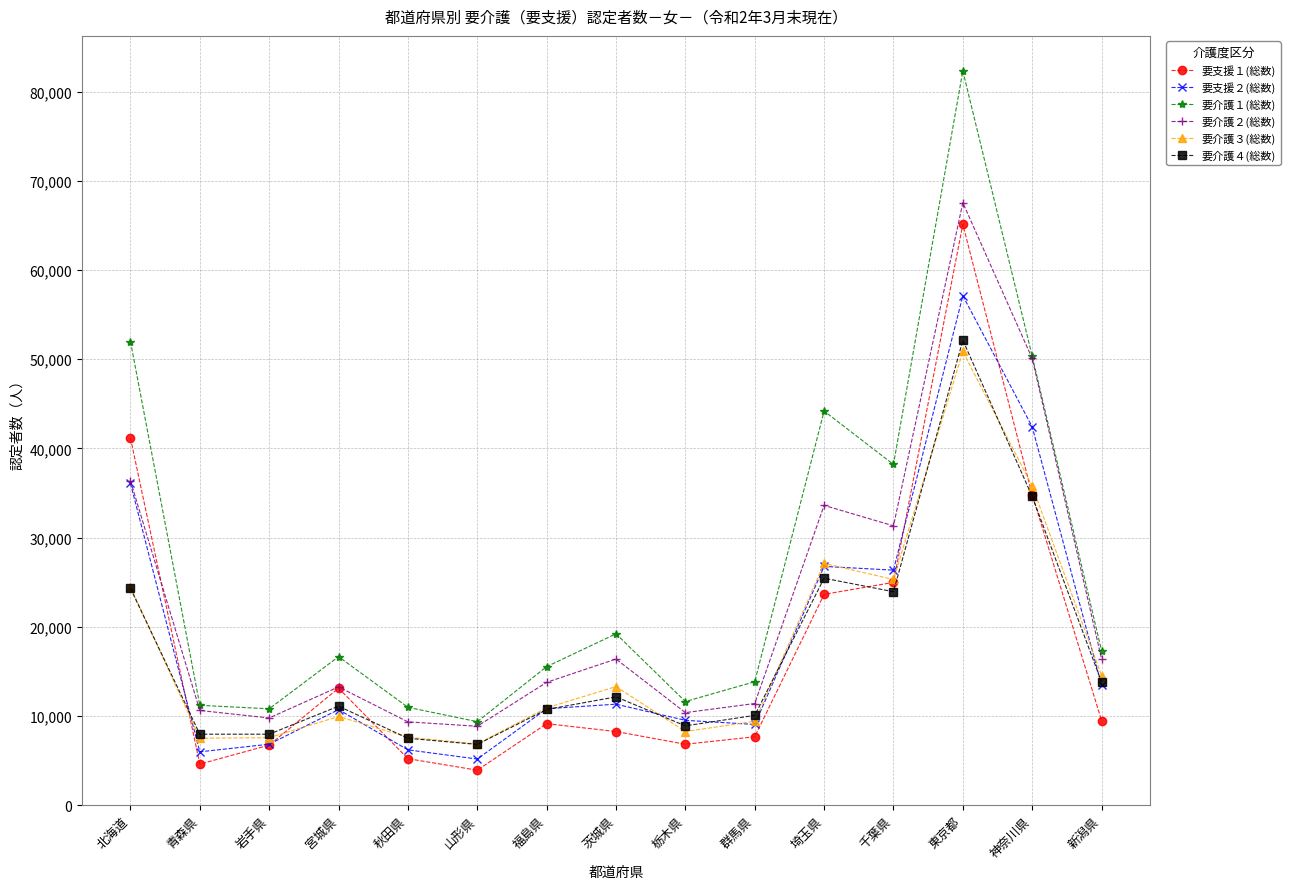

What is the difference between the maximum and minimum values in the 要介護１(総数) series?

72972